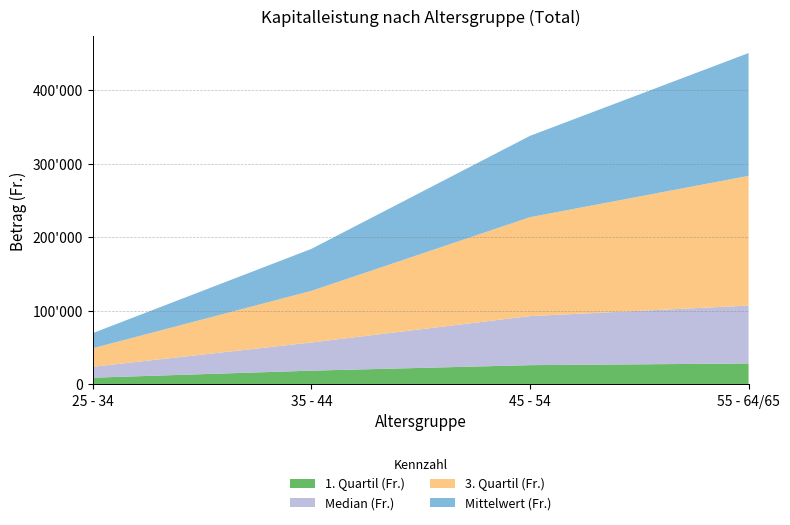

Reading left to right, list all the values displayed in this chart.

1. Quartil (Fr.): 9098.0	18675.0	26153.0	28428.0
Median (Fr.): 14854.0	38330.5	66736.0	78758.0
3. Quartil (Fr.): 25259.0	70224.0	134533.0	176501.0
Mittelwert (Fr.): 20579.0	57108.0	110654.5	167019.6